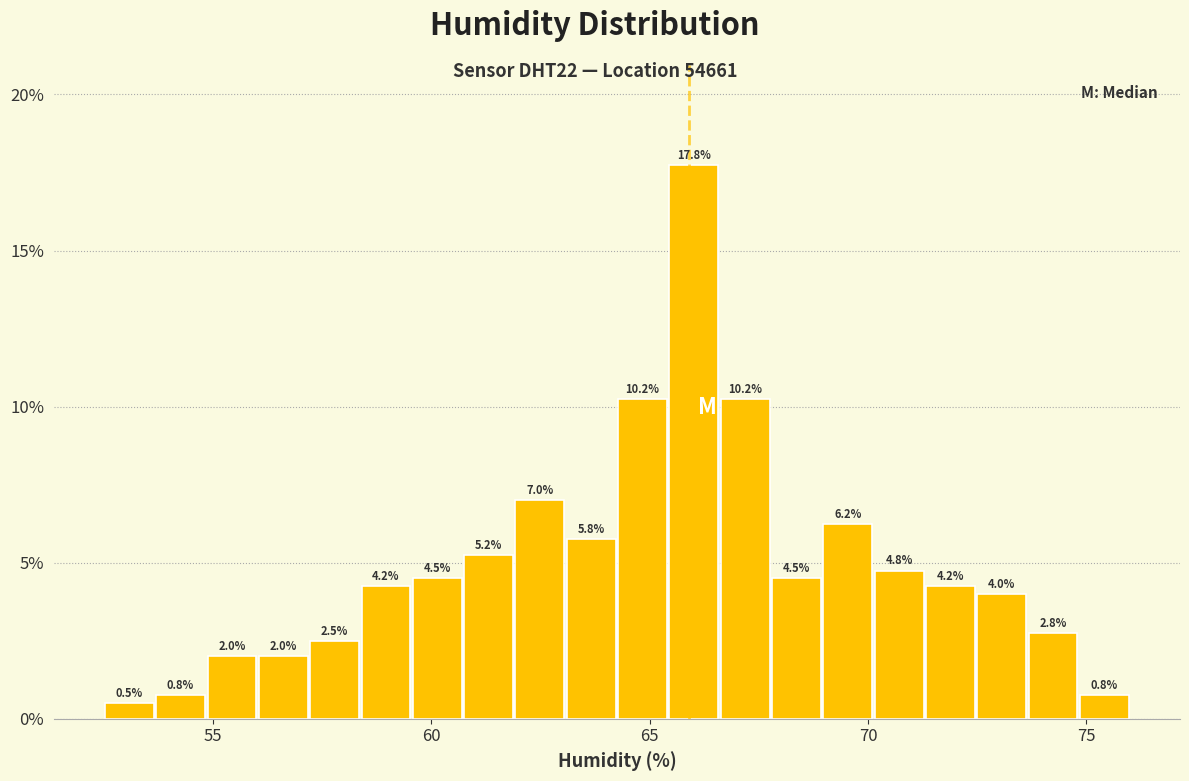

Read against the x-axis, roughly where is the centre of the tallest bar?

66.0